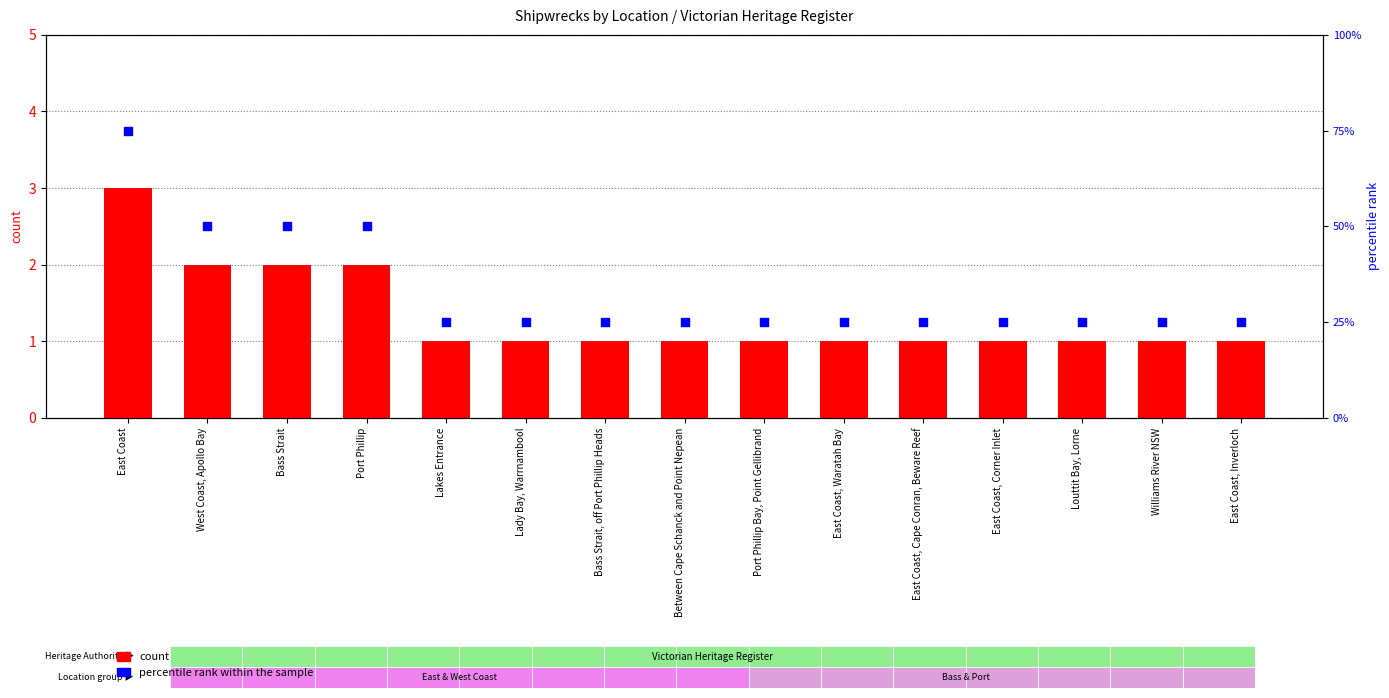

Is the value of percentile rank within the sample at Louttit Bay, Lorne greater than the value of count at East Coast?

Yes